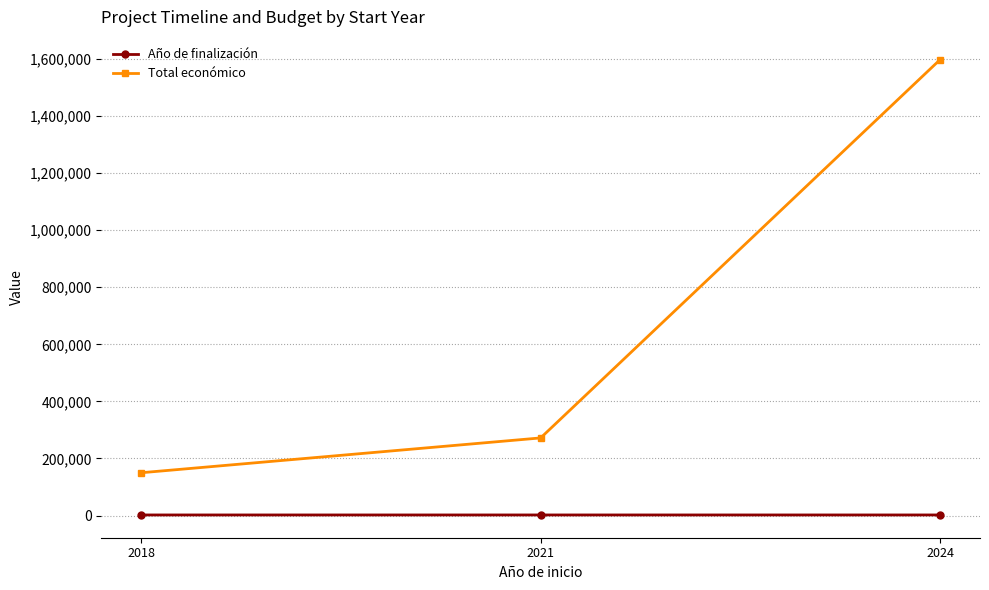

Which series has the largest total across all categories?

Total económico